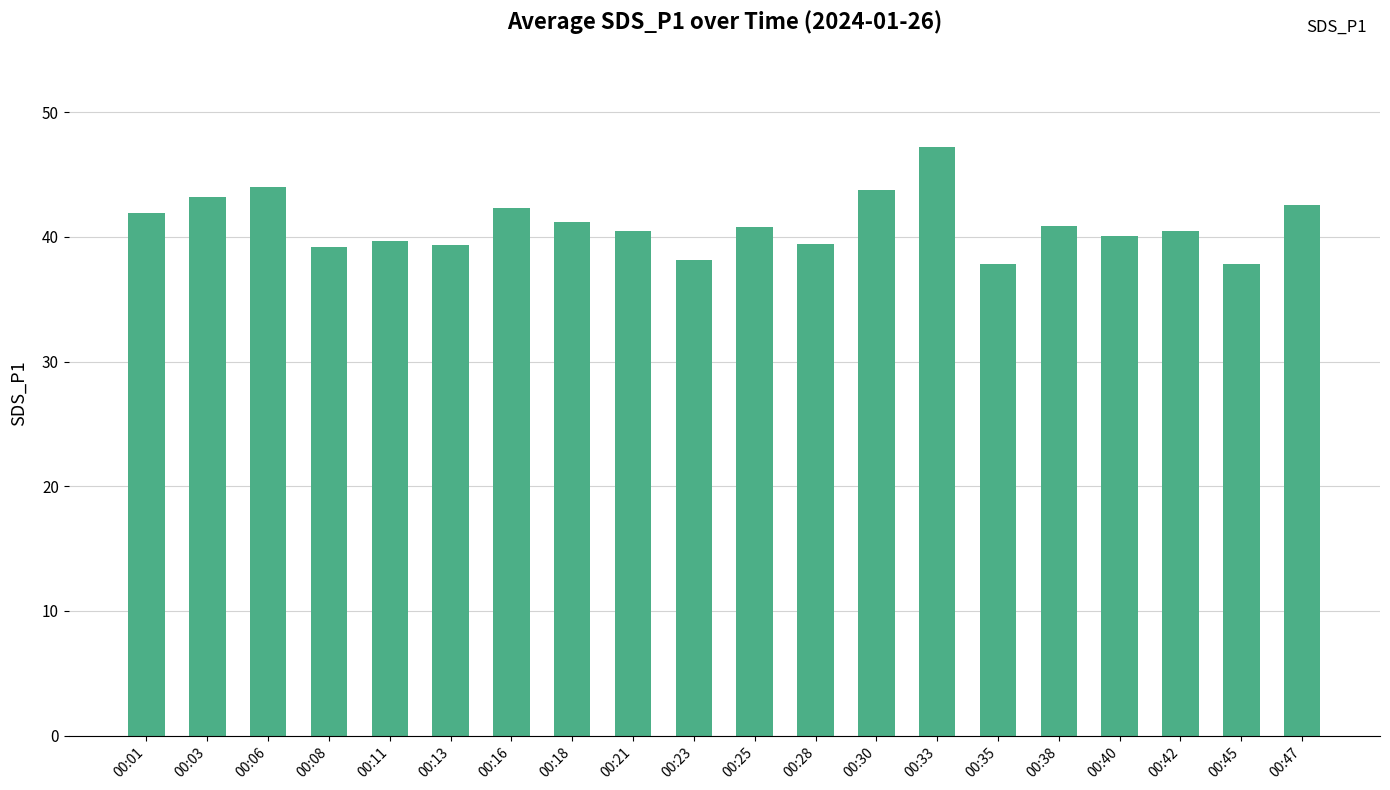

What is the value of the 18th bar from the left?

40.5